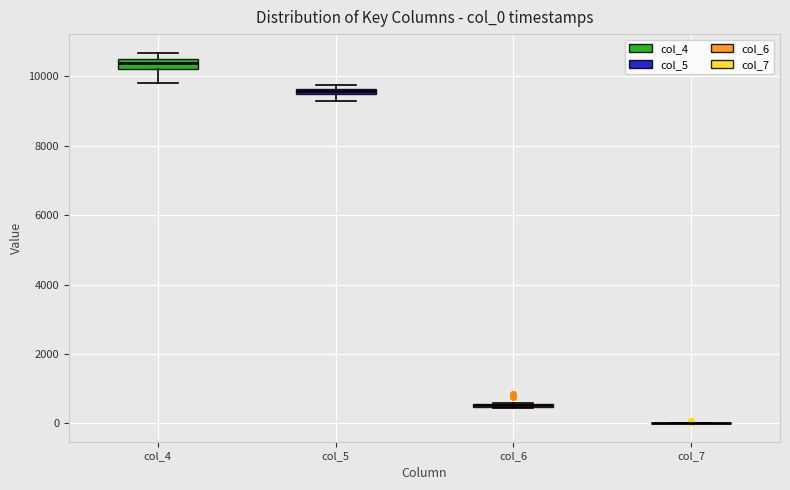

Where is the lower edge of the box for col_6 on the y-axis? The values are not printed on the chart, so give them approximately, as read against the axis.

400